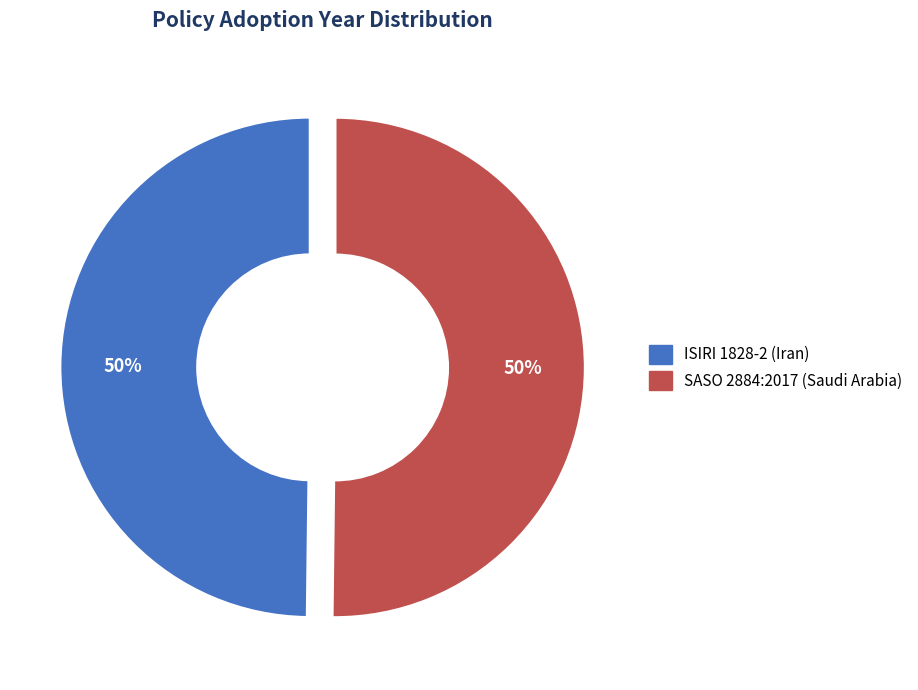

Is it true that SASO 2884:2017 (Saudi Arabia) is 58% of the pie?

False